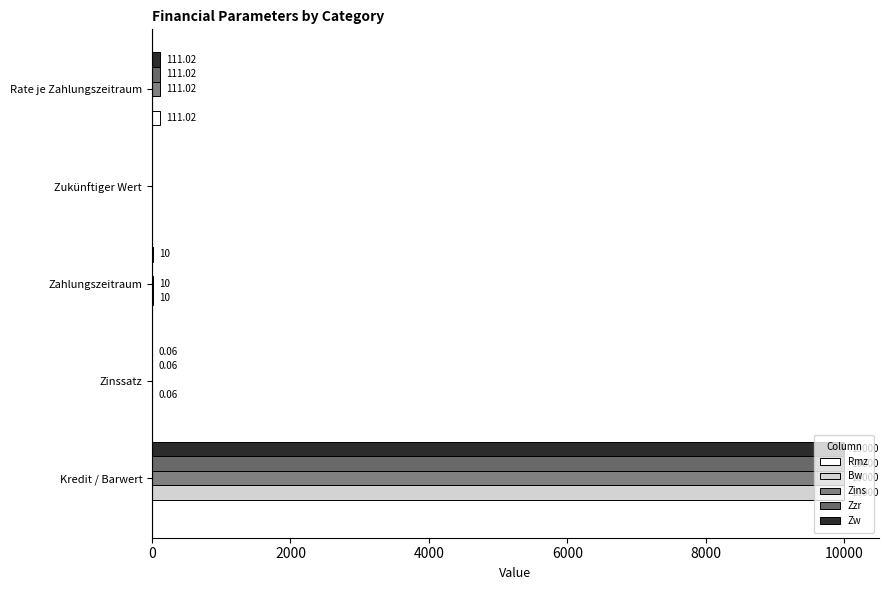

How many series are shown in this chart?

5